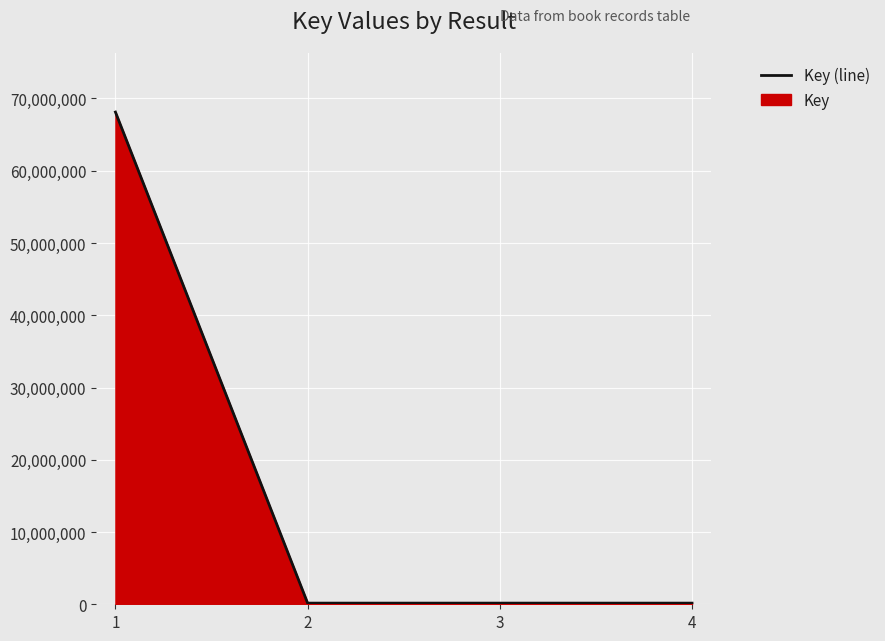

At which category does the data reach its first local peak?

3